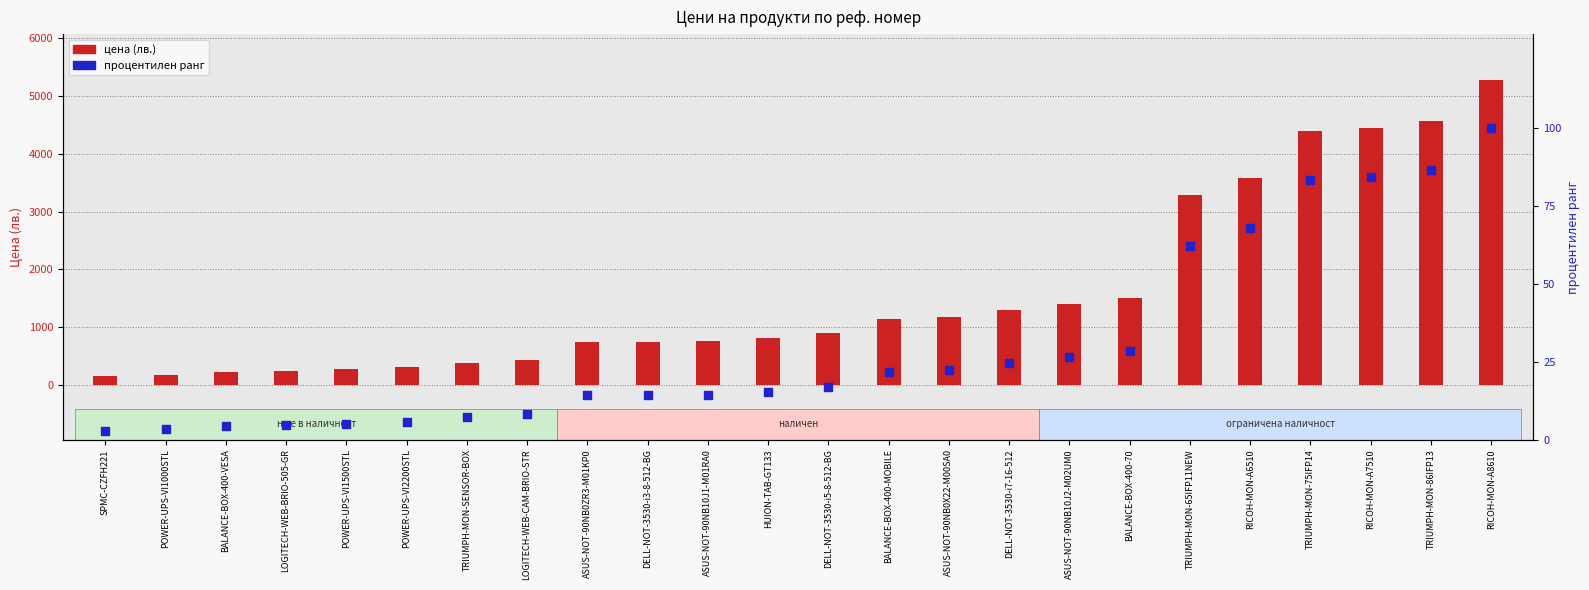

What is the total value across all series at TRIUMPH-MON-SENSOR-BOX?

390.1